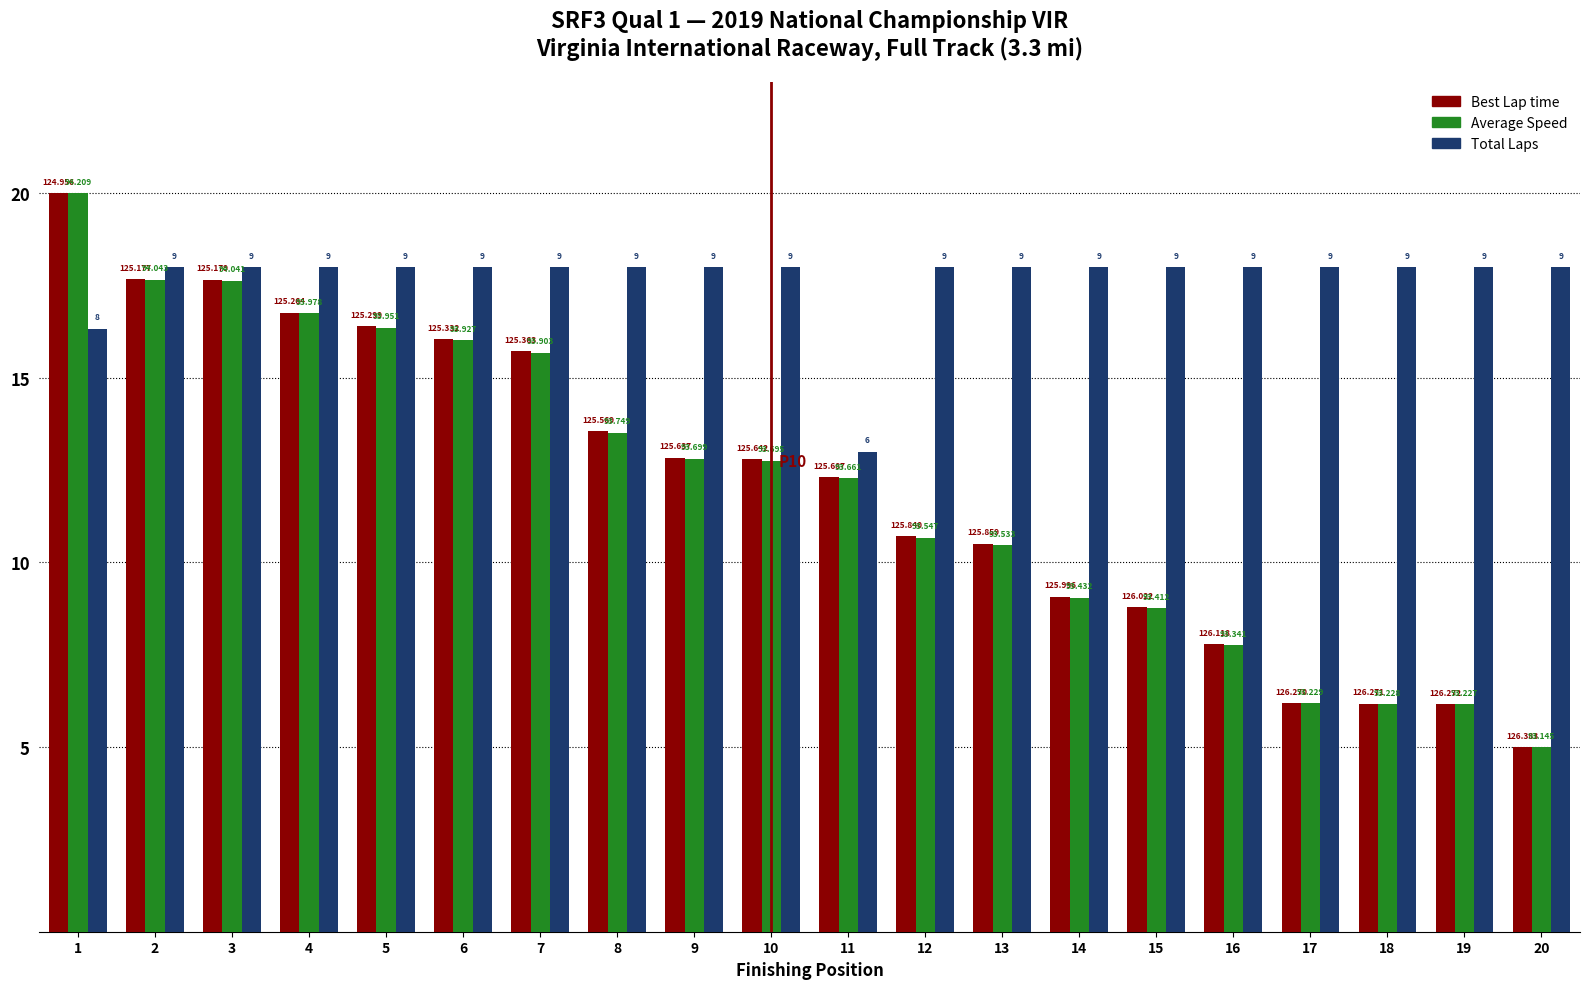

Rank the series at 1 from lowest to highest value.

Total Laps, Best Lap time, Average Speed